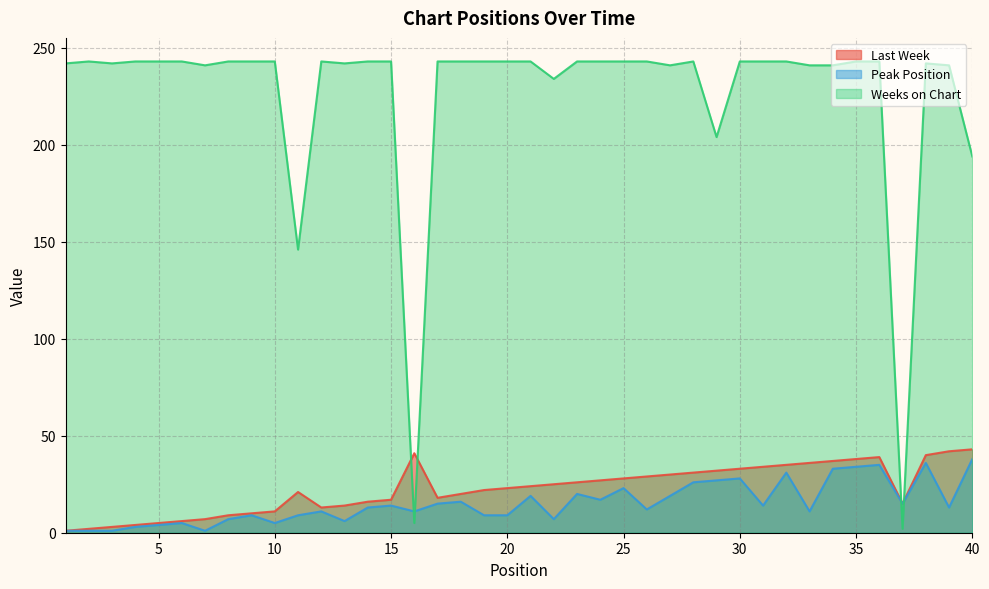

Which series has the widest spread of values?

Weeks on Chart